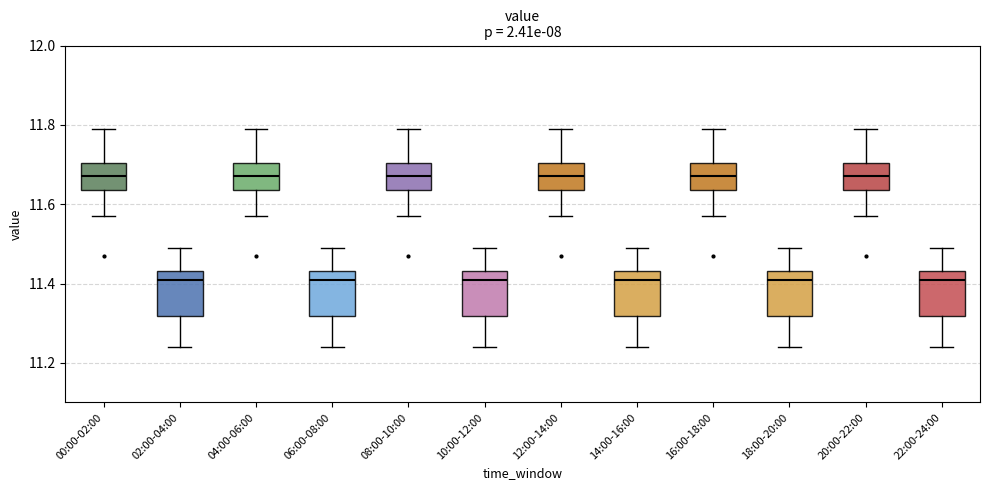

Where does the upper whisker of the box for 08:00-10:00 end on the y-axis? The values are not printed on the chart, so give them approximately, as read against the axis.

11.80